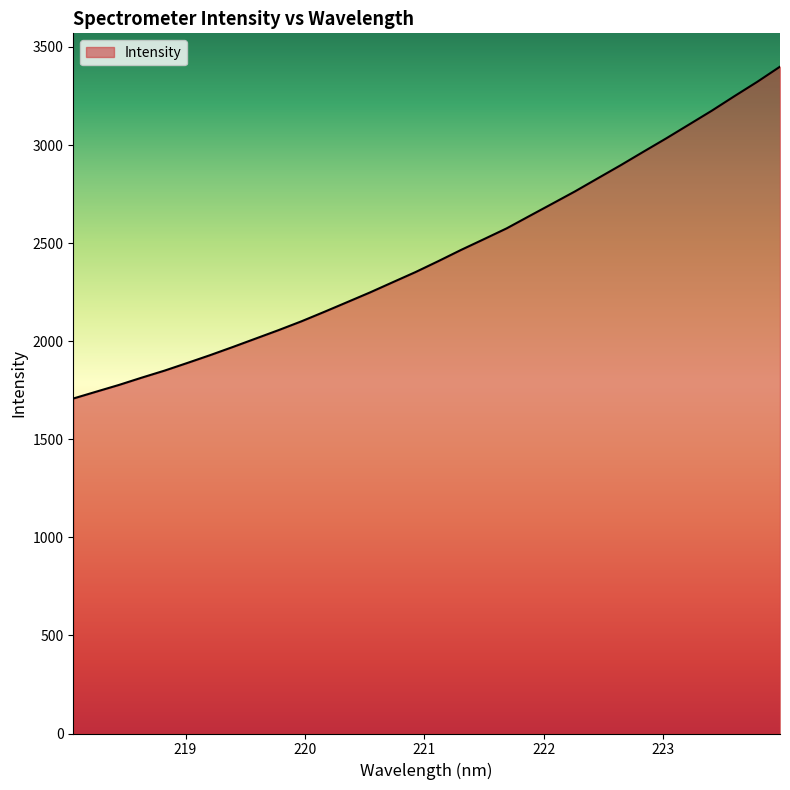

Reading left to right, transcribe all the data shown in this chart.

1707.8	1742.5	1777.0	1814.2	1850.1	1889.2	1929.0	1970.8	2013.7	2056.6	2101.4	2149.6	2198.8	2248.3	2300.5	2352.3	2408.0	2465.4	2520.0	2575.3	2638.3	2700.9	2763.8	2830.5	2896.9	2965.7	3033.8	3104.2	3174.8	3249.3	3322.3	3399.6